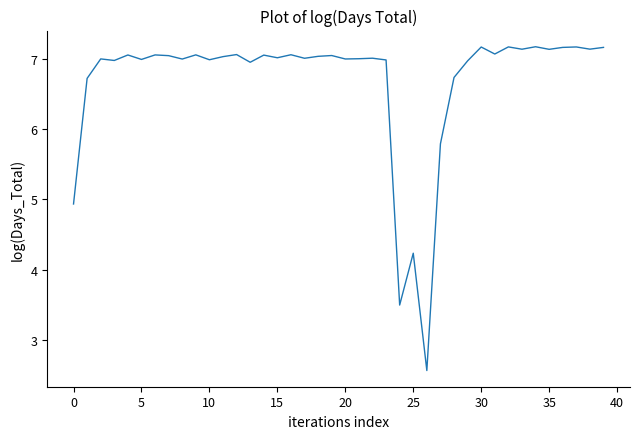

How many lines are shown in the chart?

1